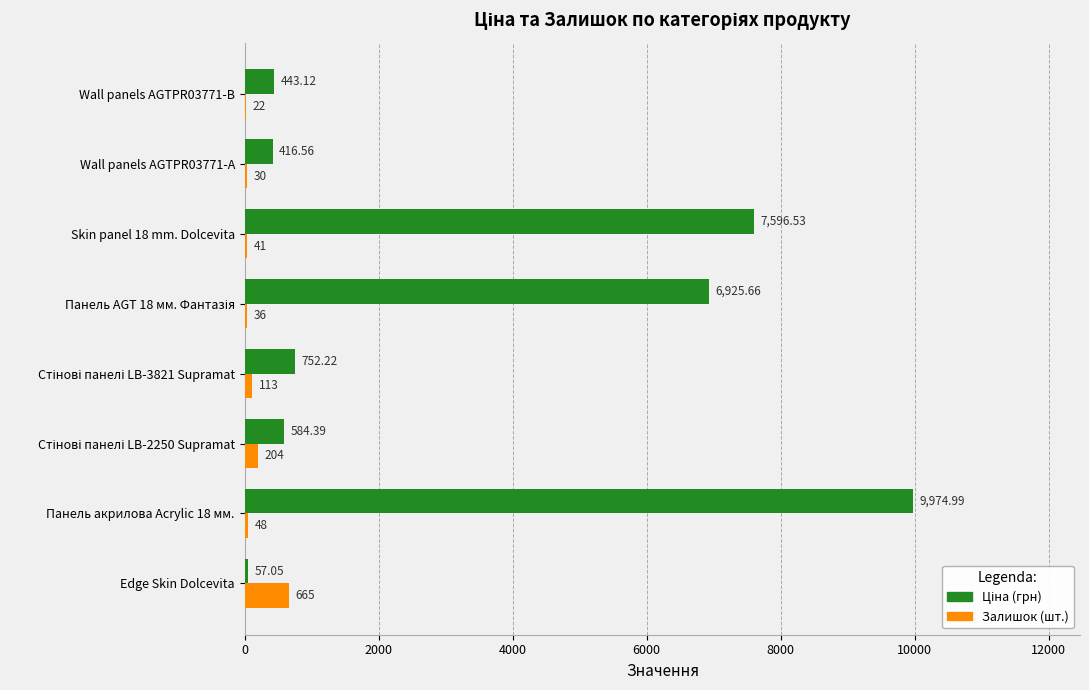

At which category is the sum across all series the highest?

Панель акрилова Acrylic 18 мм.